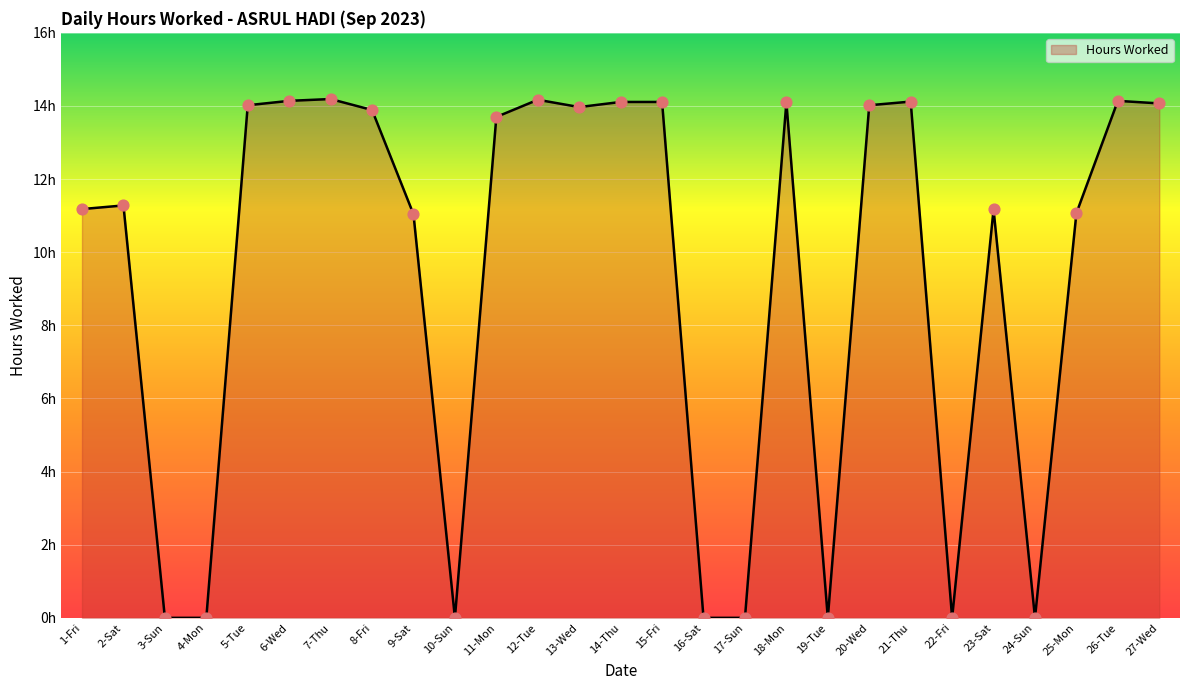

Which has a higher value, 20-Wed or 16-Sat?

20-Wed